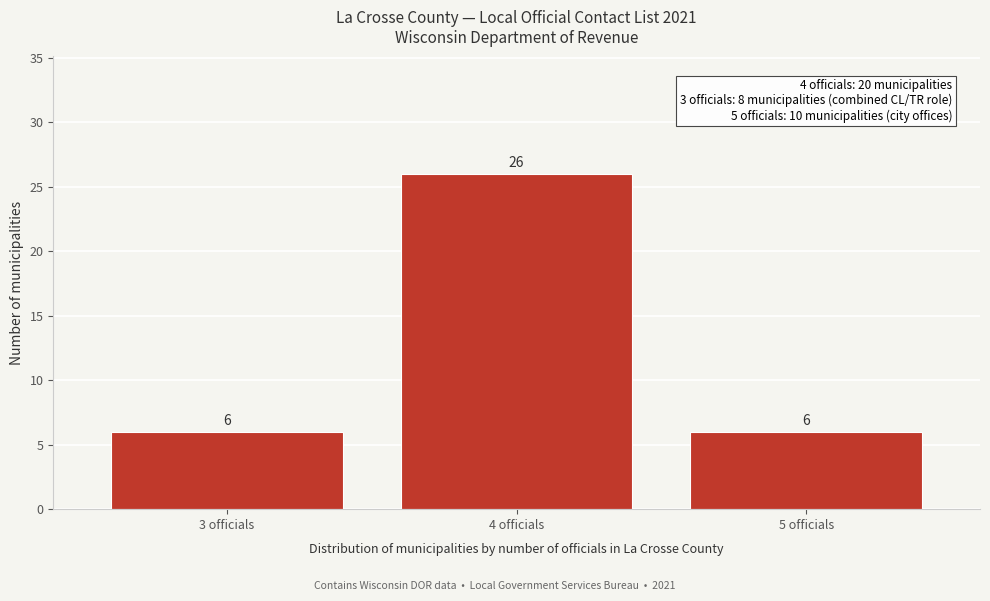

Reading right to left, list all the values displayed in this chart.

5 officials=6	4 officials=26	3 officials=6